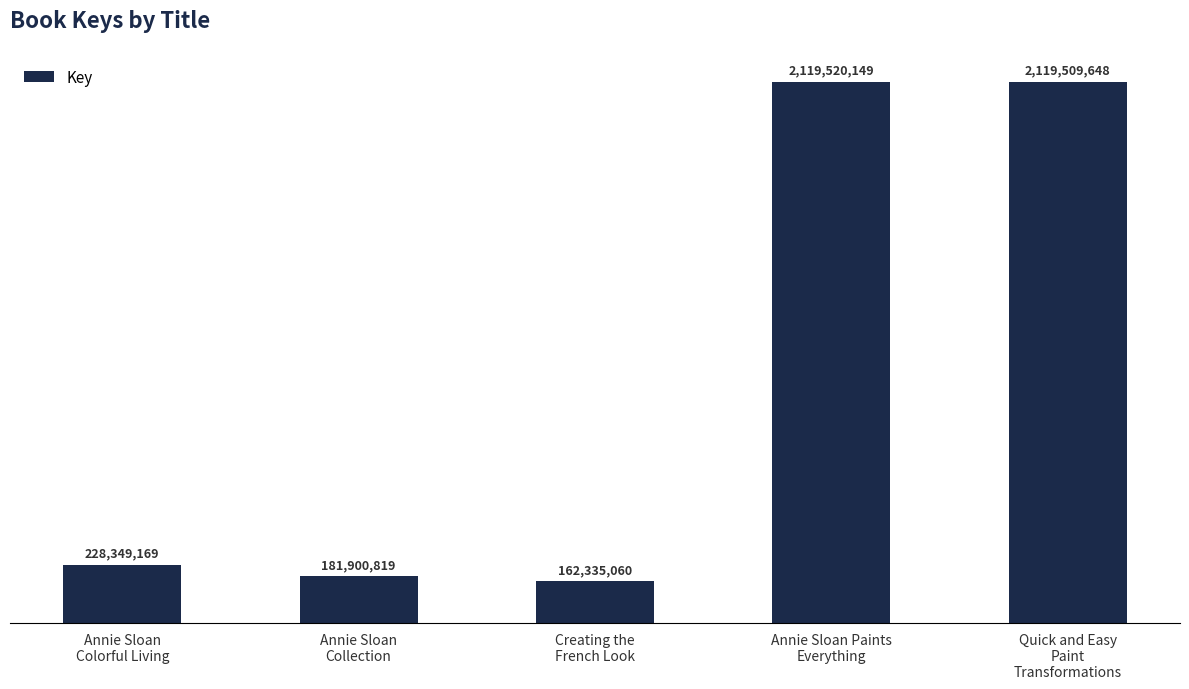

Rank the categories by value from lowest to highest.

Creating the
French Look, Annie Sloan
Collection, Annie Sloan
Colorful Living, Quick and Easy
Paint
Transformations, Annie Sloan Paints
Everything